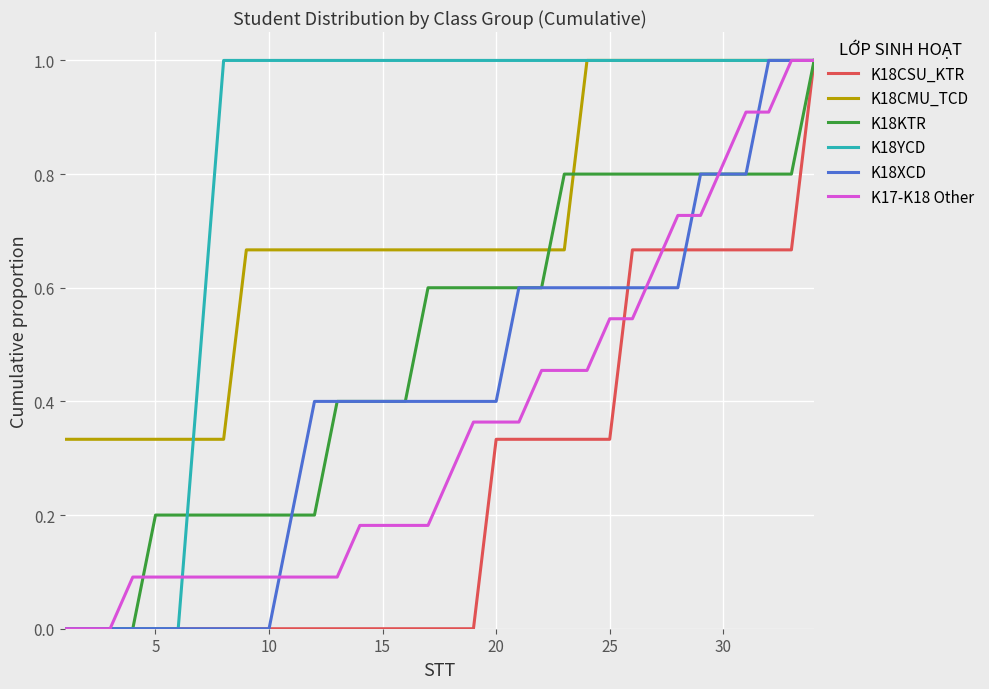

What is the maximum value for K17-K18 Other?

1.0